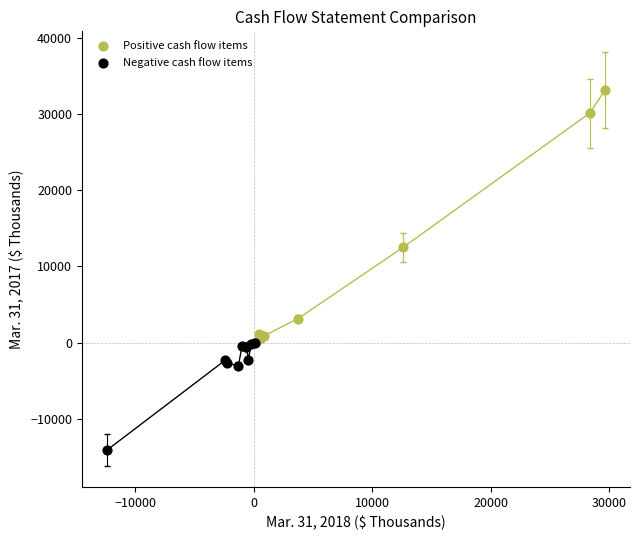

Which series reaches the maximum Y coordinate?

Positive cash flow items